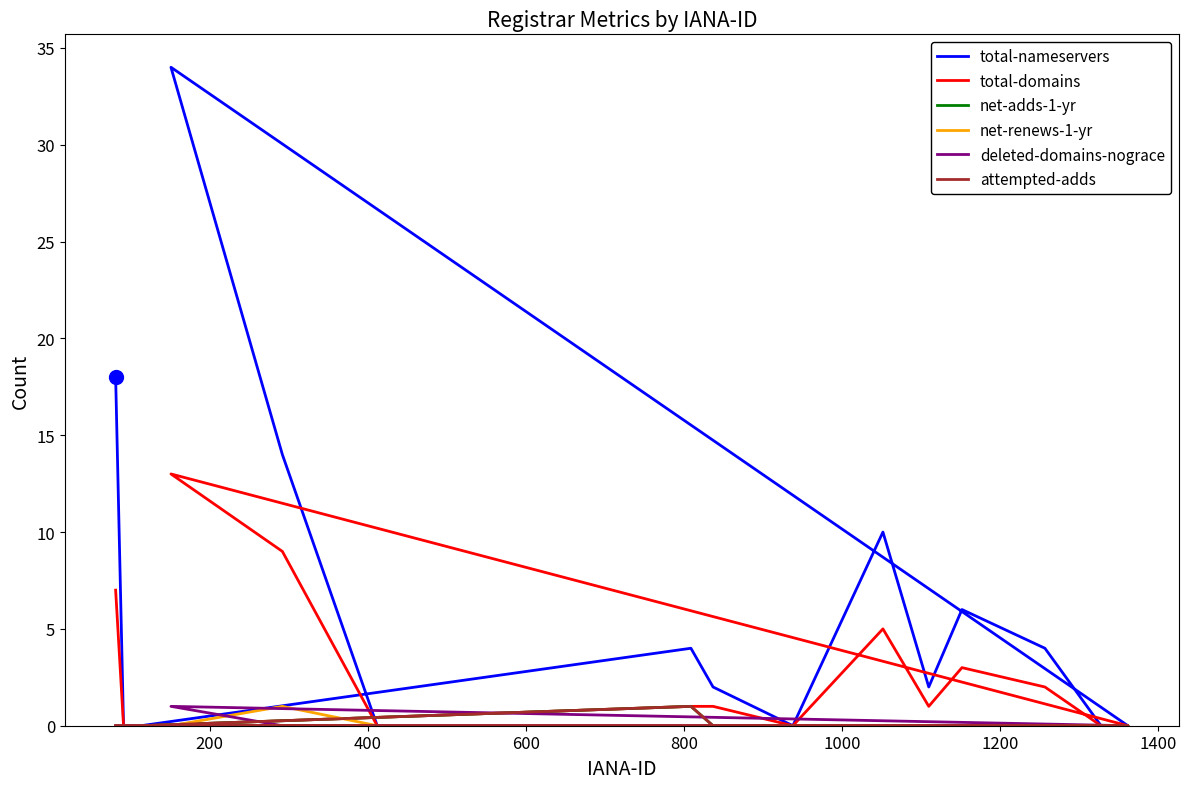

Is the value of total-nameservers at 14 greater than the value of attempted-adds at 11?

No